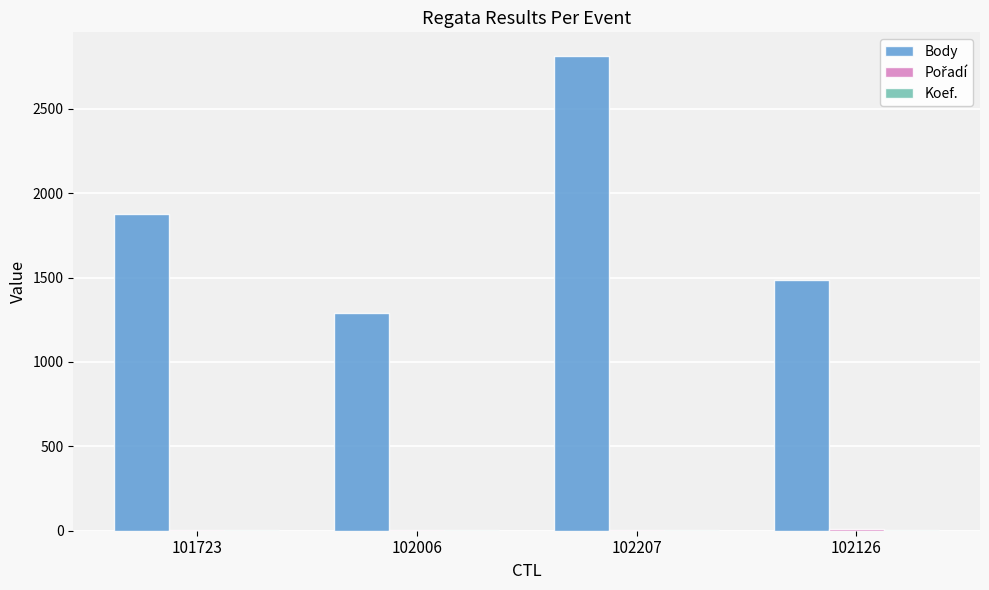

The value of Body at 102126 is 391. True or false?

False